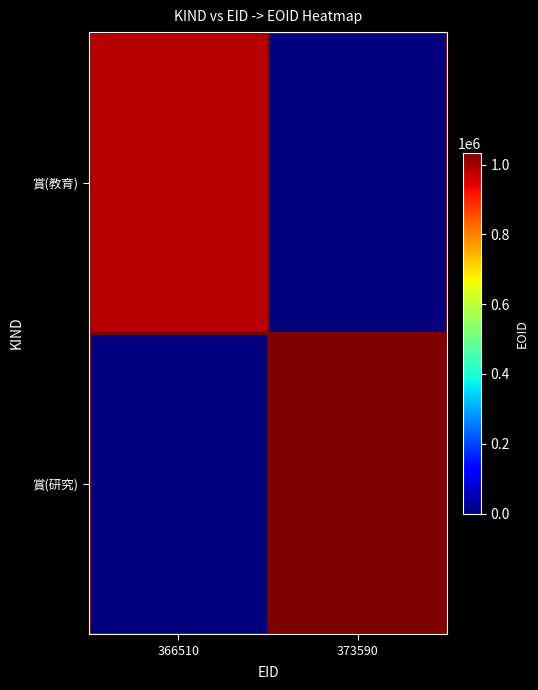

Reading left to right, what are all the values shown in this chart?

賞(教育): 366510=981633	373590=0
賞(研究): 366510=0	373590=1033599